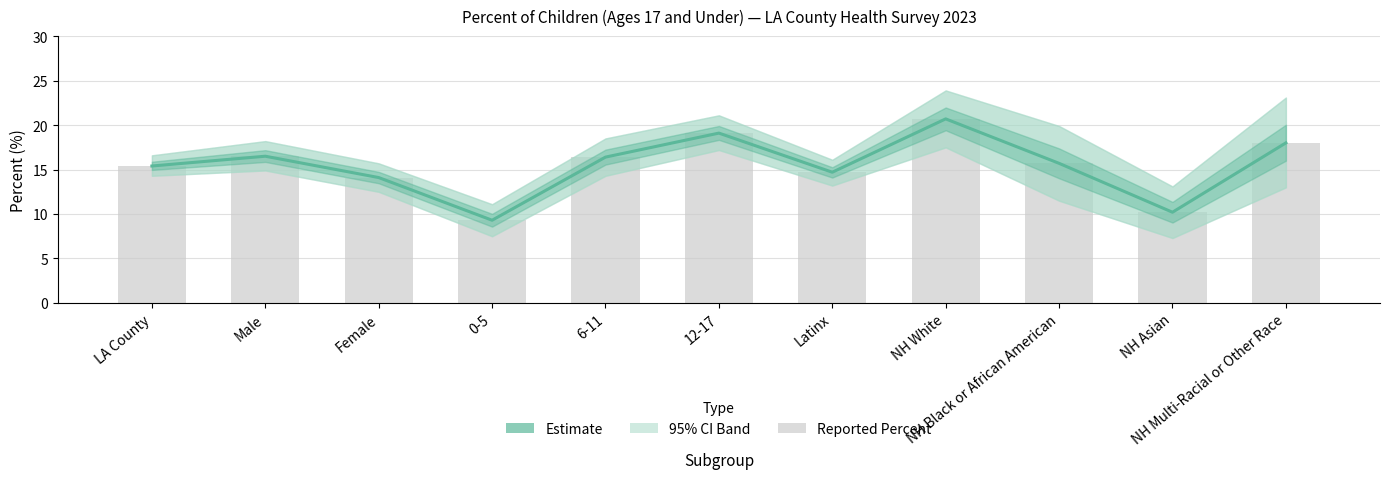

Is it true that the value at 6-11 is 16.4?

True